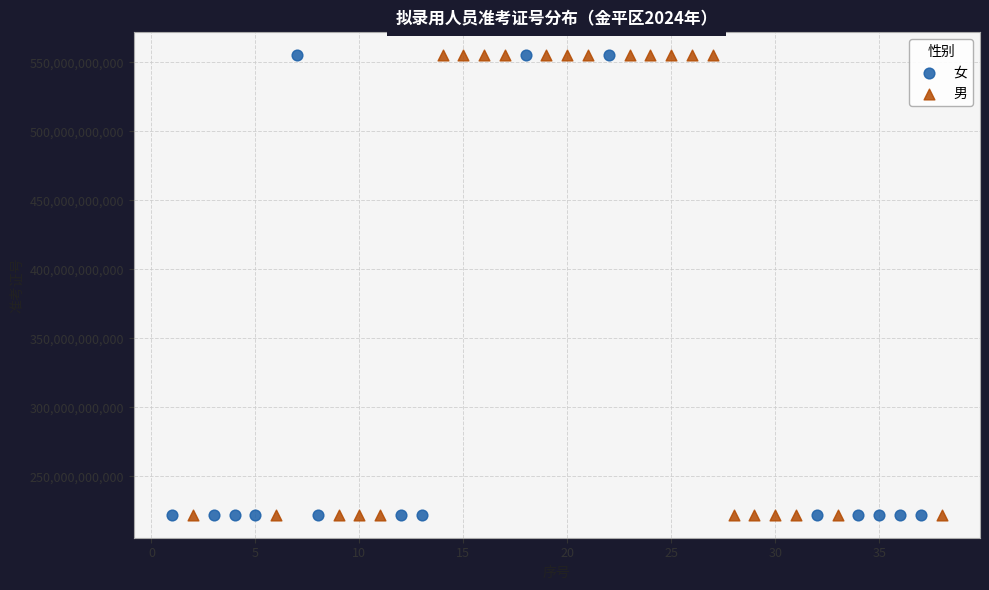

What are all the series names shown in the legend?

女, 男